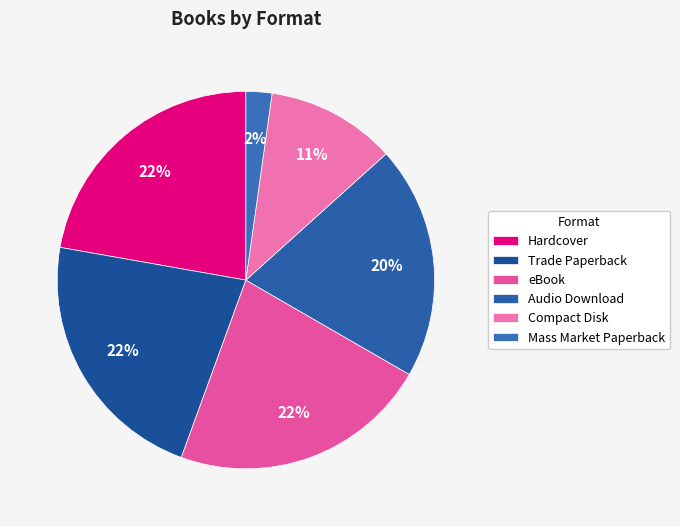

Rank the categories by value from lowest to highest.

Mass Market Paperback, Compact Disk, Audio Download, Hardcover, Trade Paperback, eBook